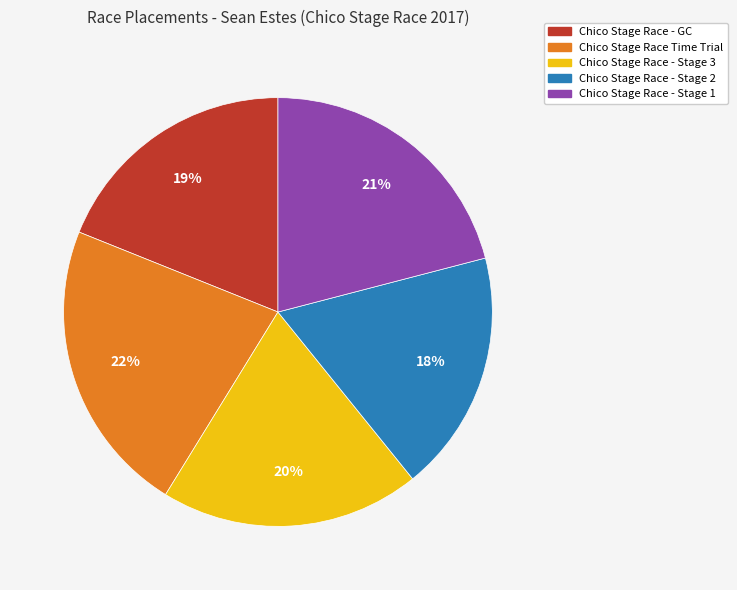

Which has a higher value, Chico Stage Race Time Trial or Chico Stage Race - Stage 2?

Chico Stage Race Time Trial